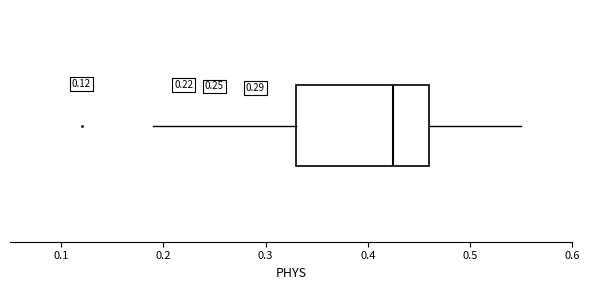

Transcribe this box plot: give where the median line is, the range the box spans, and where the two whiskers end, as read against the x-axis. The values are not printed on the chart, so give them approximately, as read against the axis.

median 0.43, box 0.33 to 0.46, whiskers 0.19 to 0.55